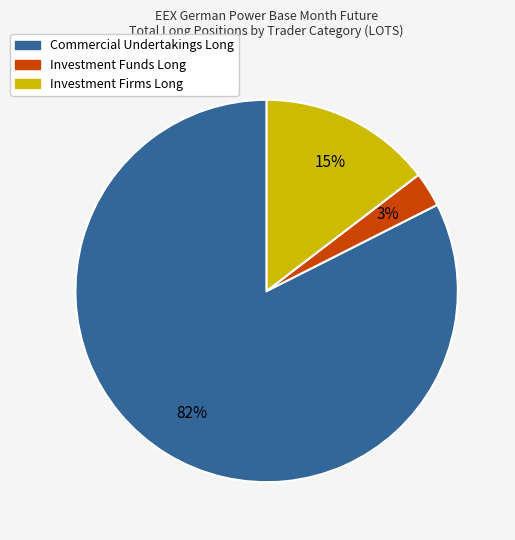

How many segments does this pie chart have?

3